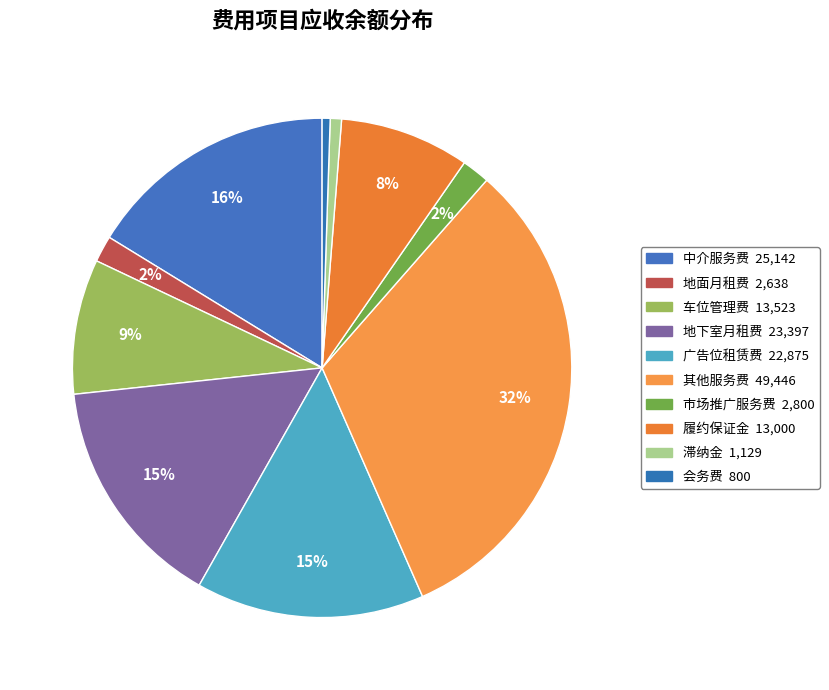

Count the number of slices in the pie.

10